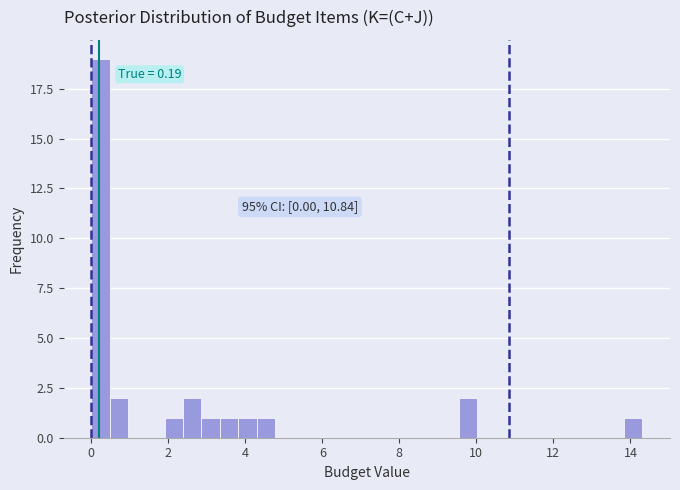

Around what value on the x-axis is the tallest bar? Give the approximate position of its centre, as read against the axis.

0.2